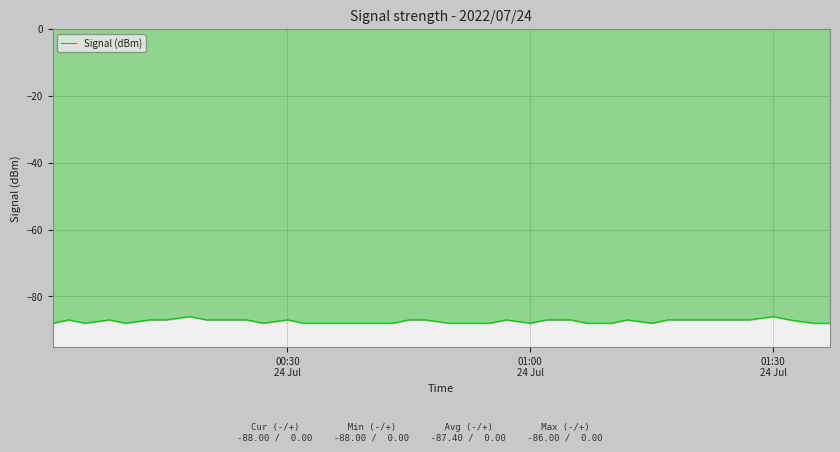

What is the greatest value displayed?

-86